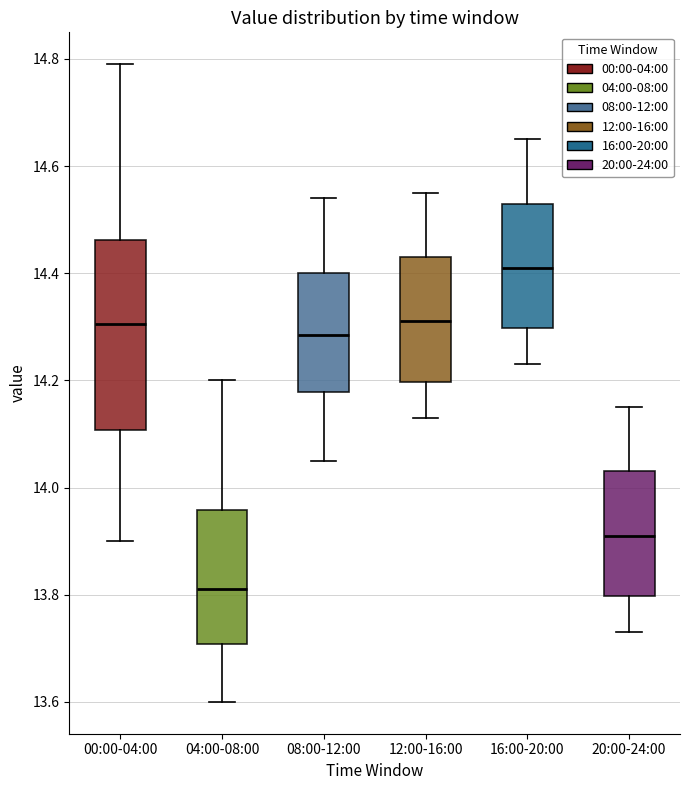

Reading left to right, transcribe this box plot: for each box, give where its median line is, the range the box spans, and where its two whiskers end, as read against the y-axis. The values are not printed on the chart, so give them approximately, as read against the axis.

00:00-04:00: median 14.30, box 14.10 to 14.46, whiskers 13.90 to 14.80
04:00-08:00: median 13.82, box 13.70 to 13.96, whiskers 13.60 to 14.20
08:00-12:00: median 14.28, box 14.18 to 14.40, whiskers 14.06 to 14.54
12:00-16:00: median 14.32, box 14.20 to 14.44, whiskers 14.14 to 14.56
16:00-20:00: median 14.42, box 14.30 to 14.54, whiskers 14.24 to 14.66
20:00-24:00: median 13.92, box 13.80 to 14.04, whiskers 13.74 to 14.16